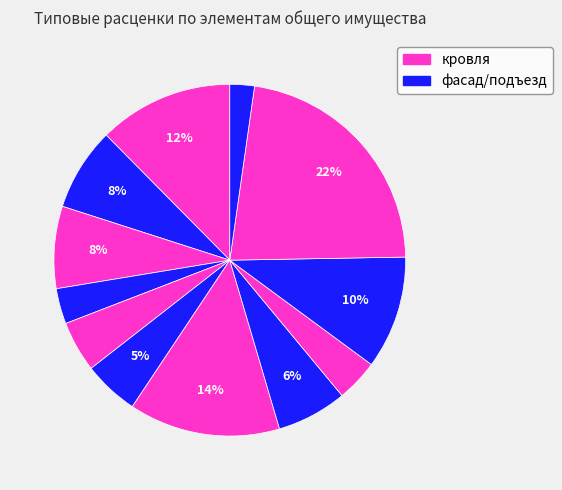

Count the number of slices in the pie.

12